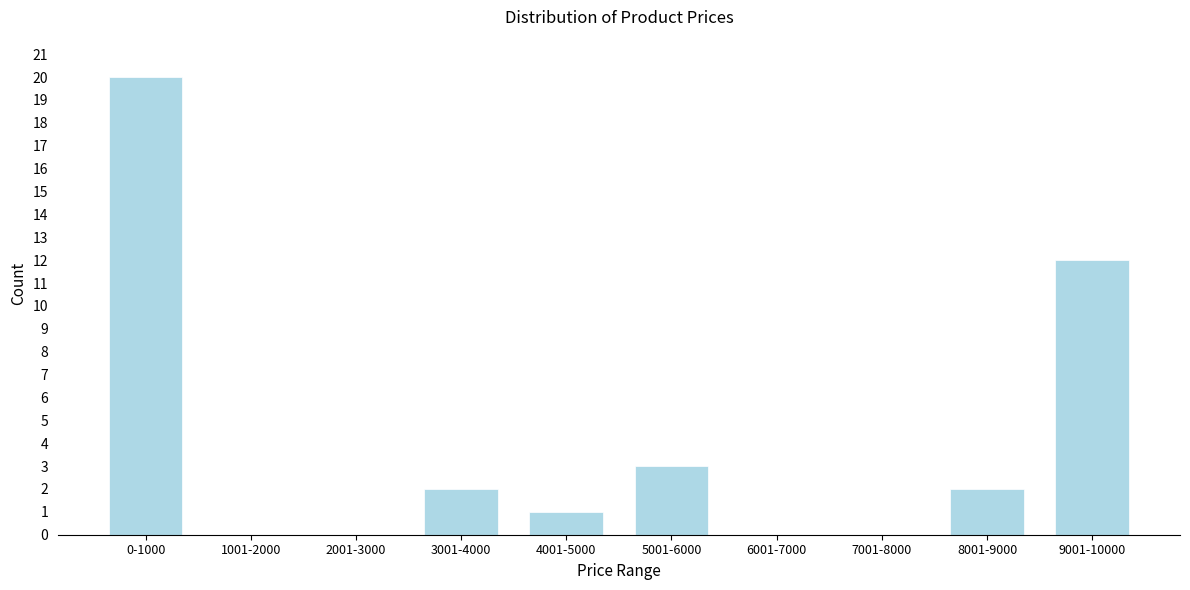

Reading left to right, what are all the values shown in this chart?

0-1000=20	1001-2000=0	2001-3000=0	3001-4000=2	4001-5000=1	5001-6000=3	6001-7000=0	7001-8000=0	8001-9000=2	9001-10000=12